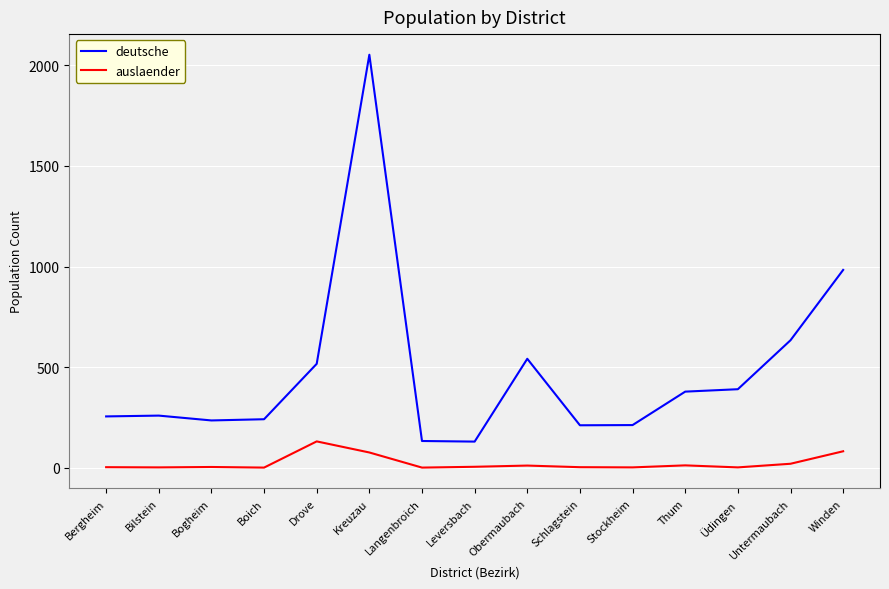

List the series in order of their overall mean, highest first.

deutsche, auslaender